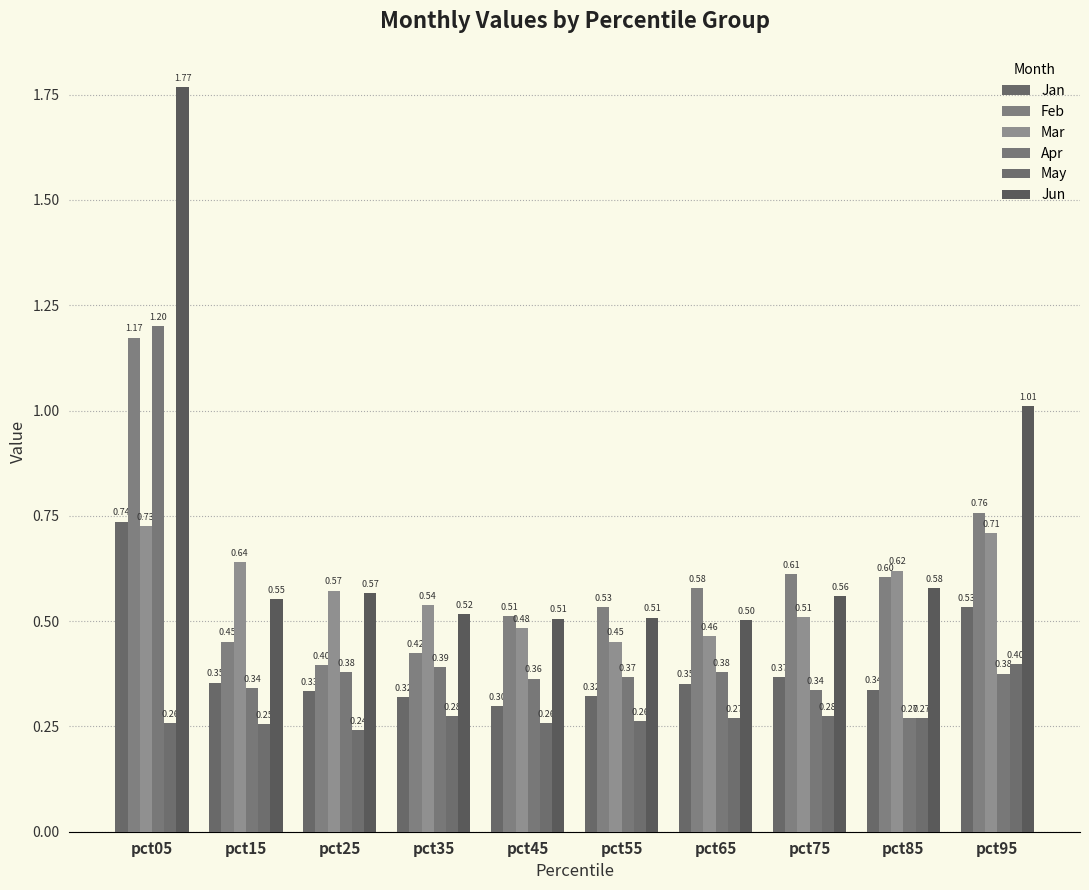

Reading left to right, what are all the values shown in this chart?

Jan: pct05=0.7	pct15=0.4	pct25=0.3	pct35=0.3	pct45=0.3	pct55=0.3	pct65=0.4	pct75=0.4	pct85=0.3	pct95=0.5
Feb: pct05=1.2	pct15=0.5	pct25=0.4	pct35=0.4	pct45=0.5	pct55=0.5	pct65=0.6	pct75=0.6	pct85=0.6	pct95=0.8
Mar: pct05=0.7	pct15=0.6	pct25=0.6	pct35=0.5	pct45=0.5	pct55=0.5	pct65=0.5	pct75=0.5	pct85=0.6	pct95=0.7
Apr: pct05=1.2	pct15=0.3	pct25=0.4	pct35=0.4	pct45=0.4	pct55=0.4	pct65=0.4	pct75=0.3	pct85=0.3	pct95=0.4
May: pct05=0.3	pct15=0.3	pct25=0.2	pct35=0.3	pct45=0.3	pct55=0.3	pct65=0.3	pct75=0.3	pct85=0.3	pct95=0.4
Jun: pct05=1.8	pct15=0.6	pct25=0.6	pct35=0.5	pct45=0.5	pct55=0.5	pct65=0.5	pct75=0.6	pct85=0.6	pct95=1.0